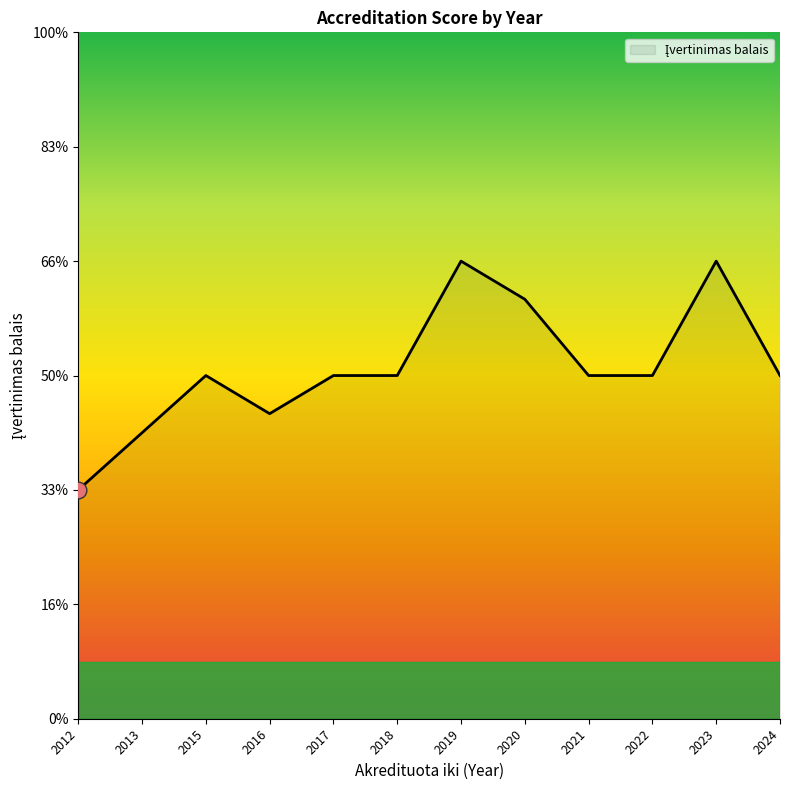

Does the chart have visible grid lines?

No